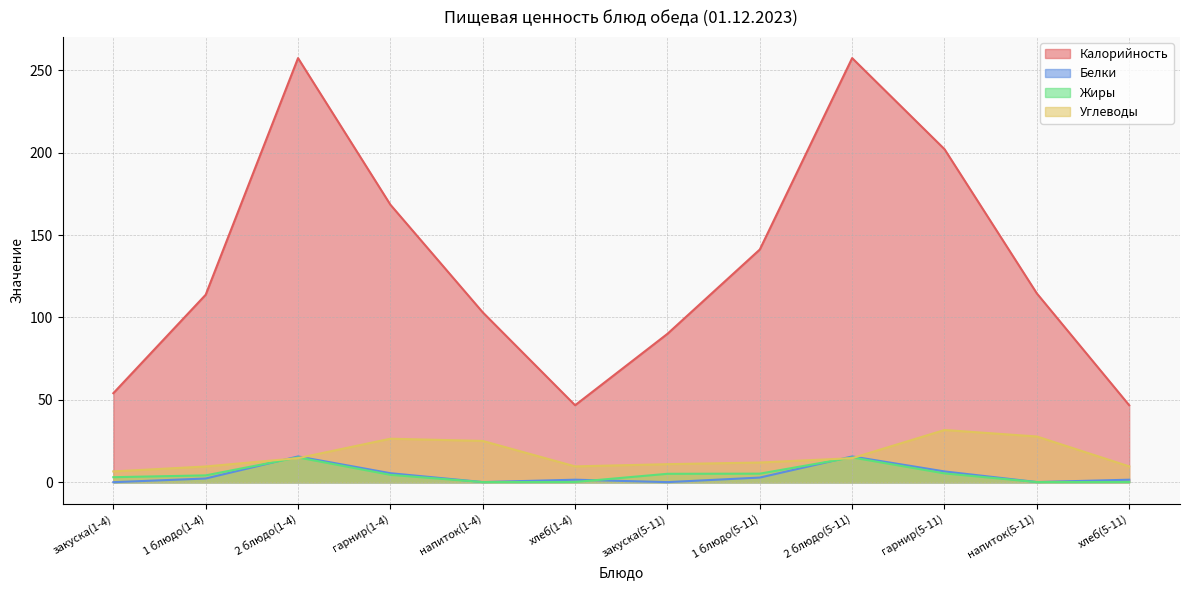

At гарнир(5-11), list the series in order from smallest to largest.

Жиры, Белки, Углеводы, Калорийность